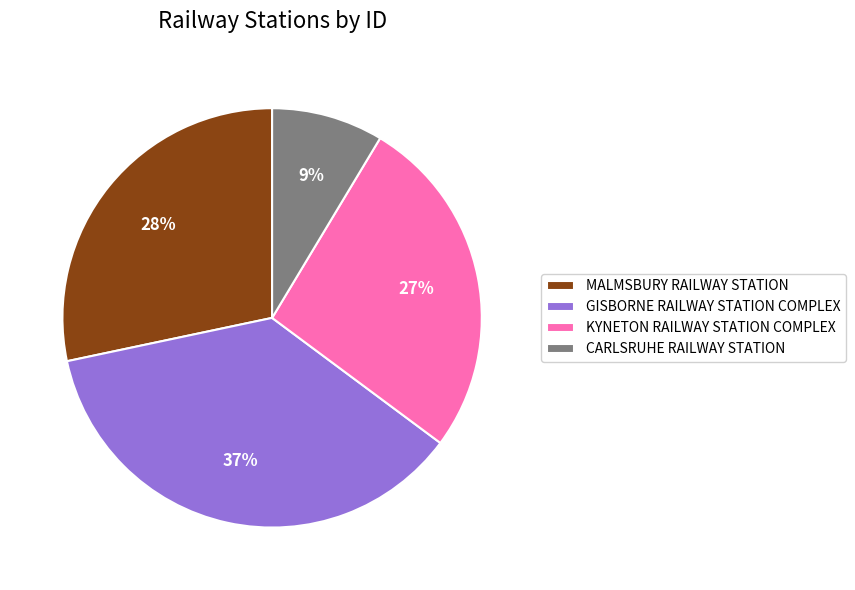

Is there a majority slice in this chart?

No